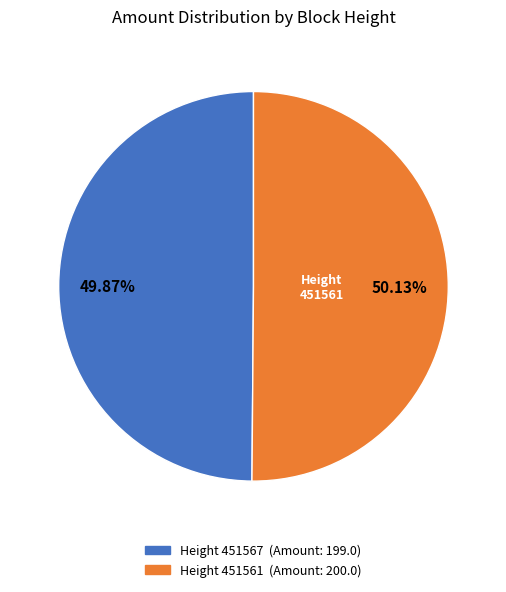

Does any single category account for the majority?

Yes